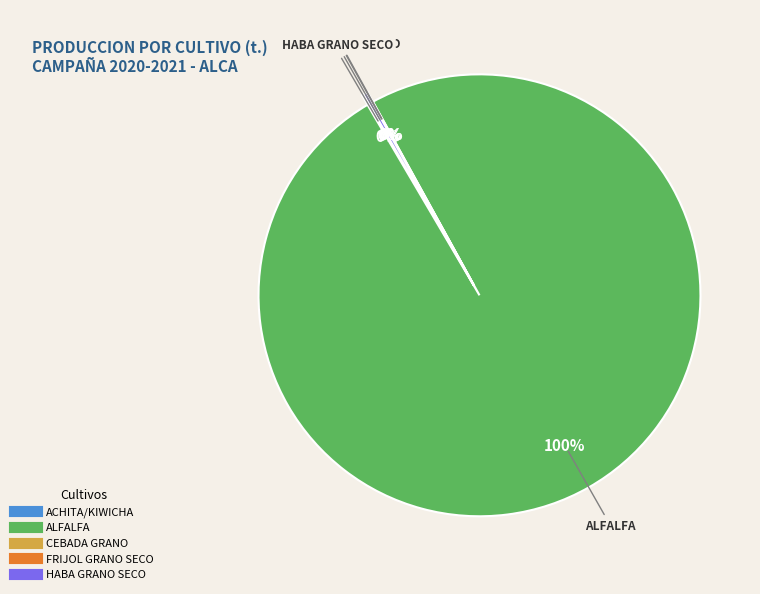

To the nearest percent, what is the average slice percentage?

20%